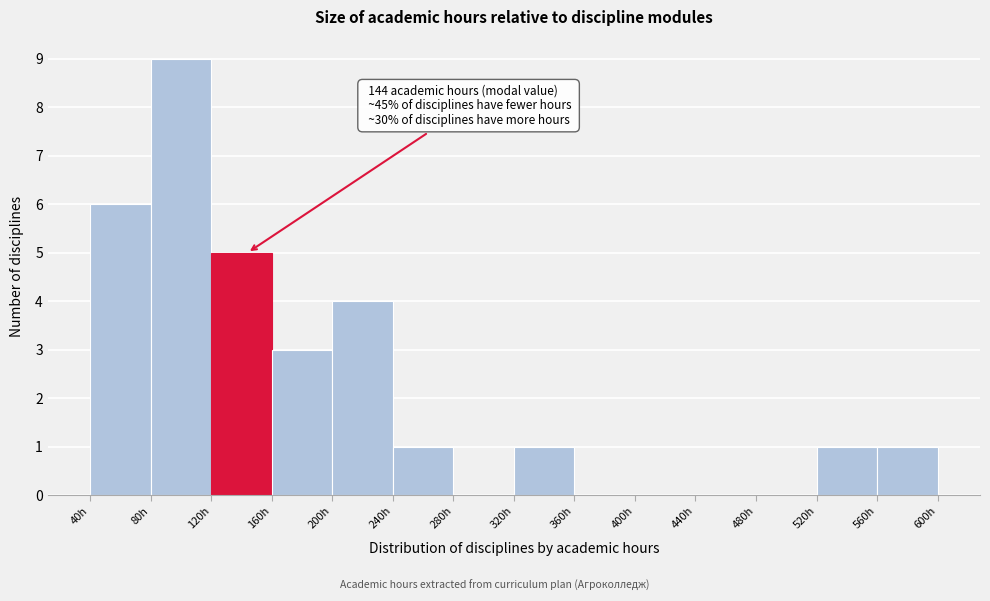

Over which range of the x-axis is the bar tallest?

80 to 120